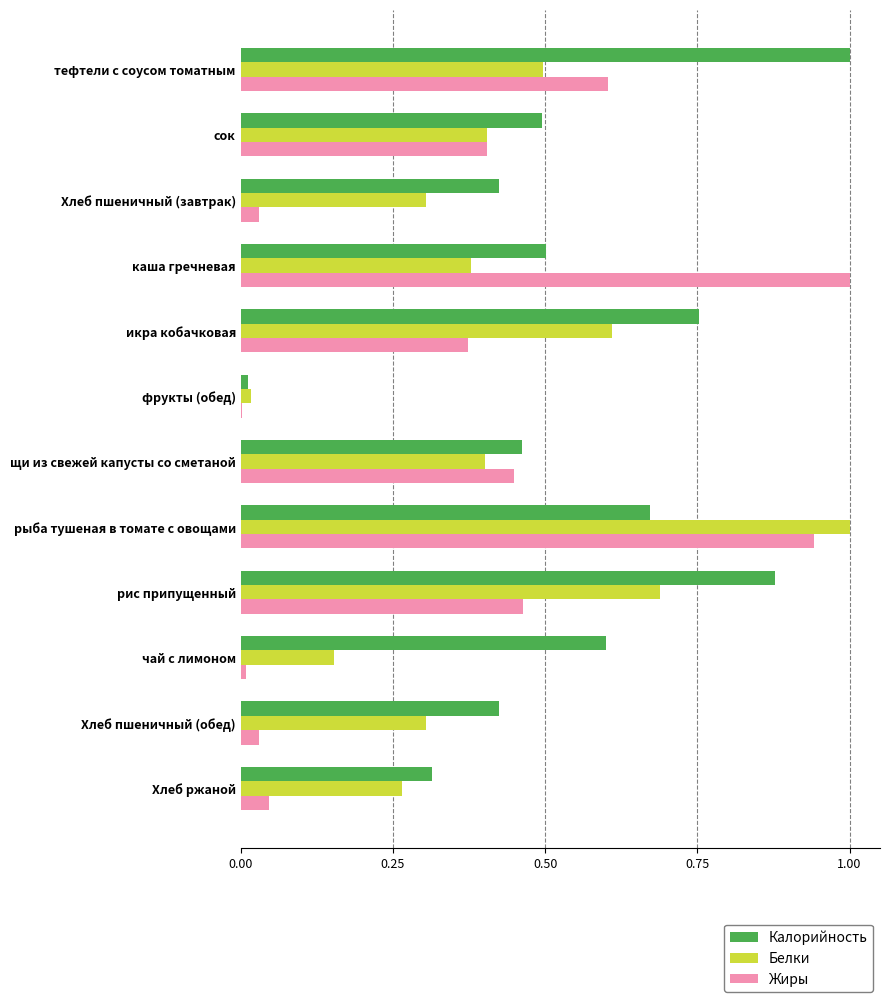

The Жиры series shows 0.4 at сок. True or false?

True